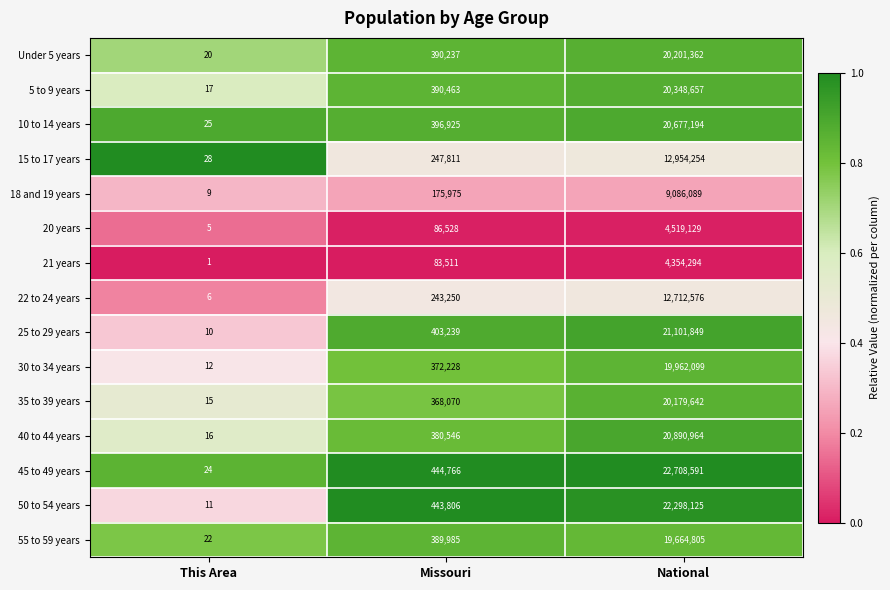

Is it true that 18 and 19 years equals 13 at This Area?

False